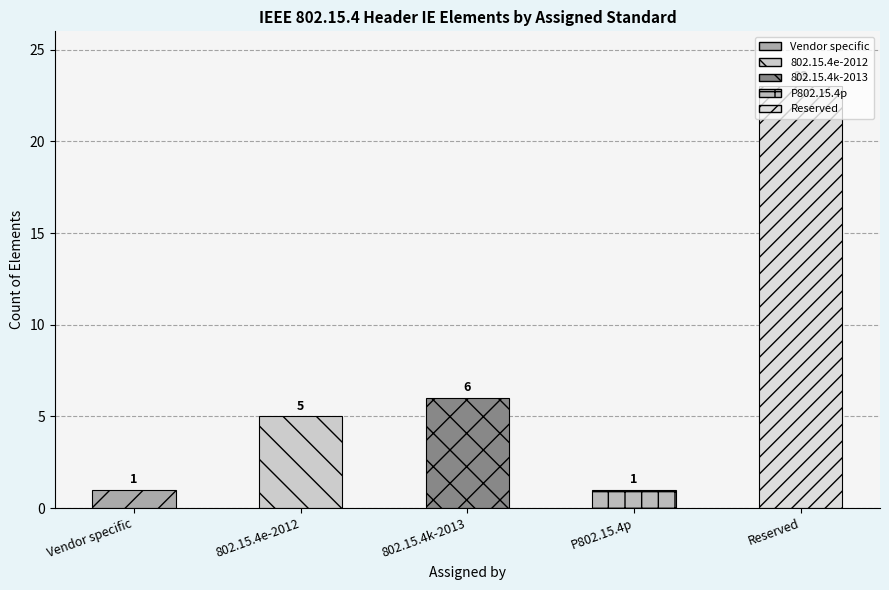

What is the average value?

7